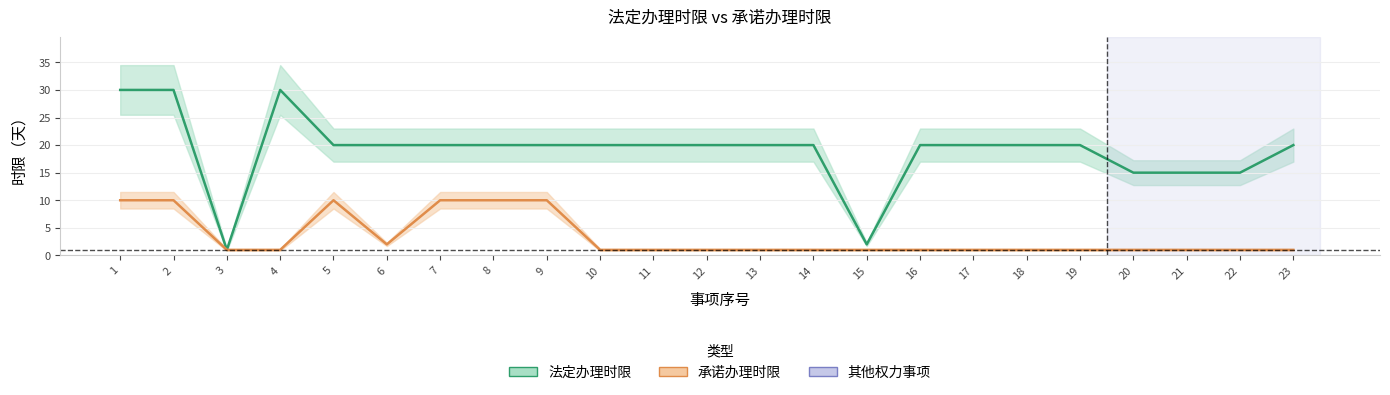

Reading left to right, extract all data points from this chart.

法定办理时限: 30	30	1	30	20	20	20	20	20	20	20	20	20	20	2	20	20	20	20	15	15	15	20
承诺办理时限: 10	10	1	1	10	2	10	10	10	1	1	1	1	1	1	1	1	1	1	1	1	1	1